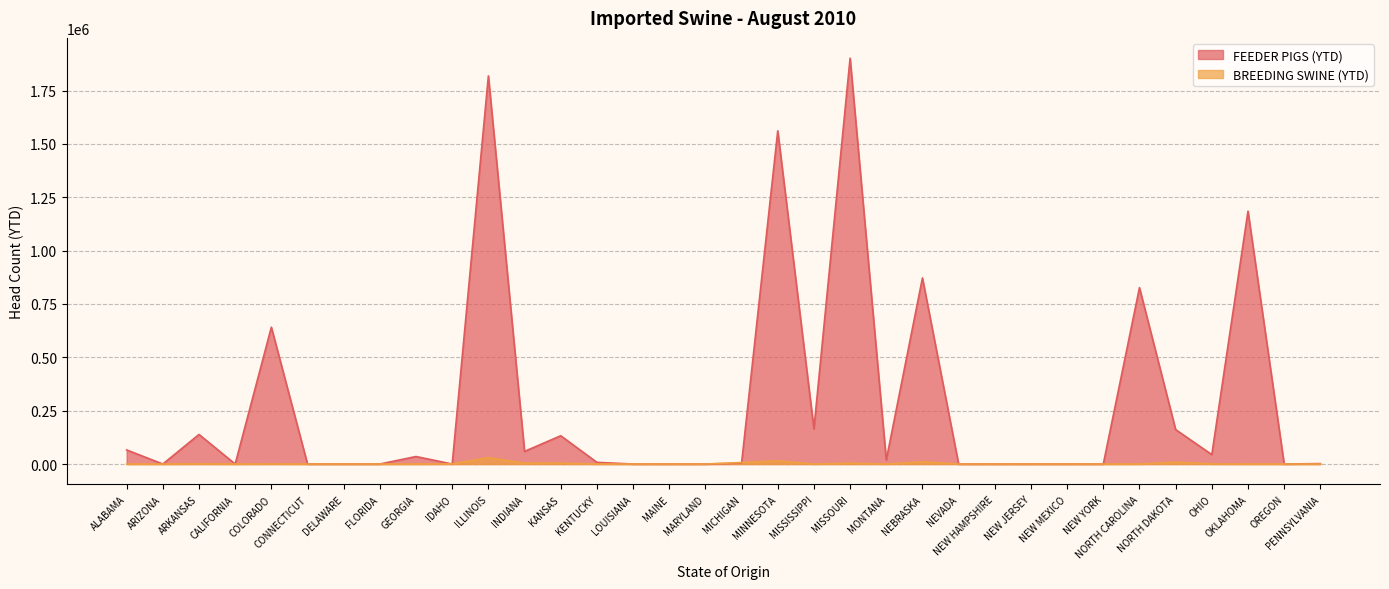

What is the approximate value of BREEDING SWINE (YTD) at MICHIGAN, to the nearest 50?

7000